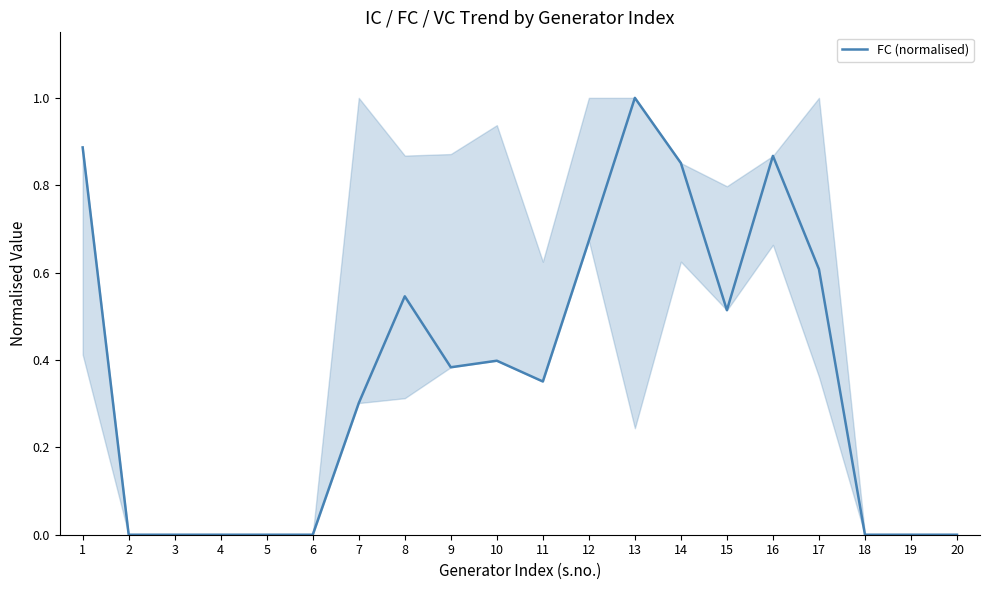

What is the difference between the maximum and minimum values?

1.0